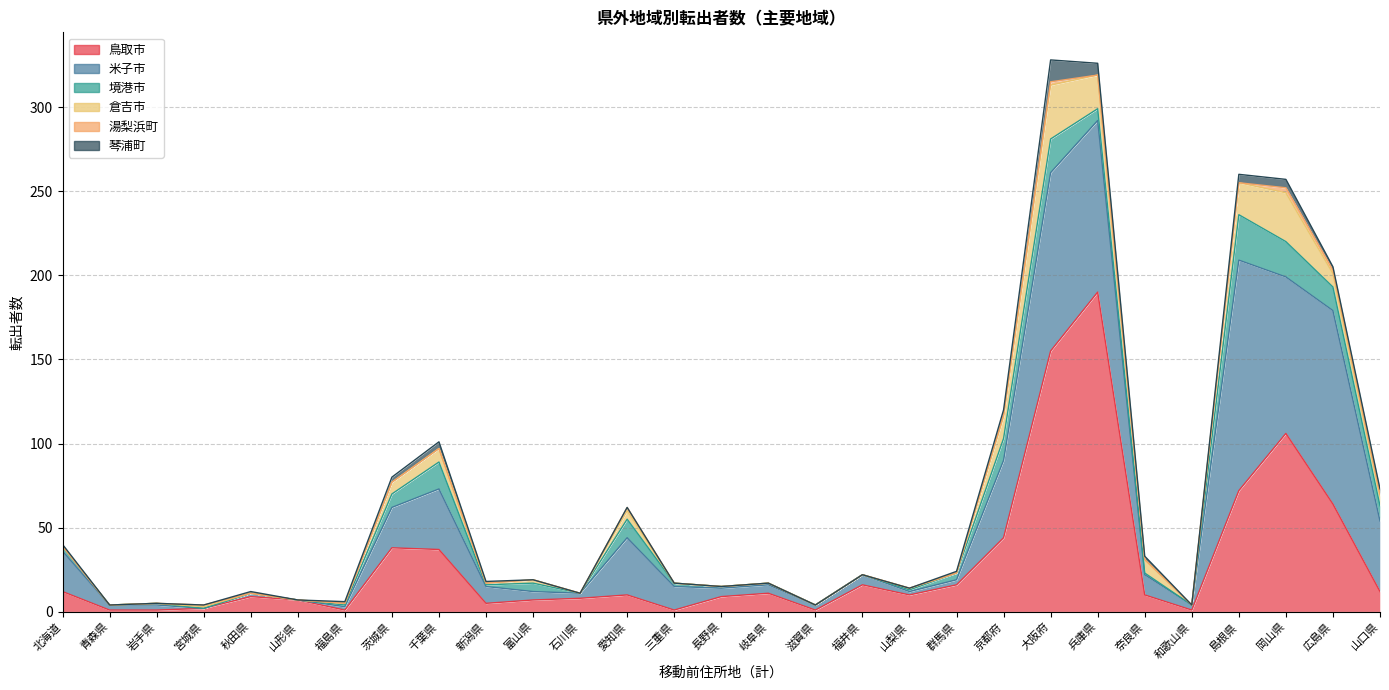

True or false: 琴浦町 and 鳥取市 intersect in this chart.

False